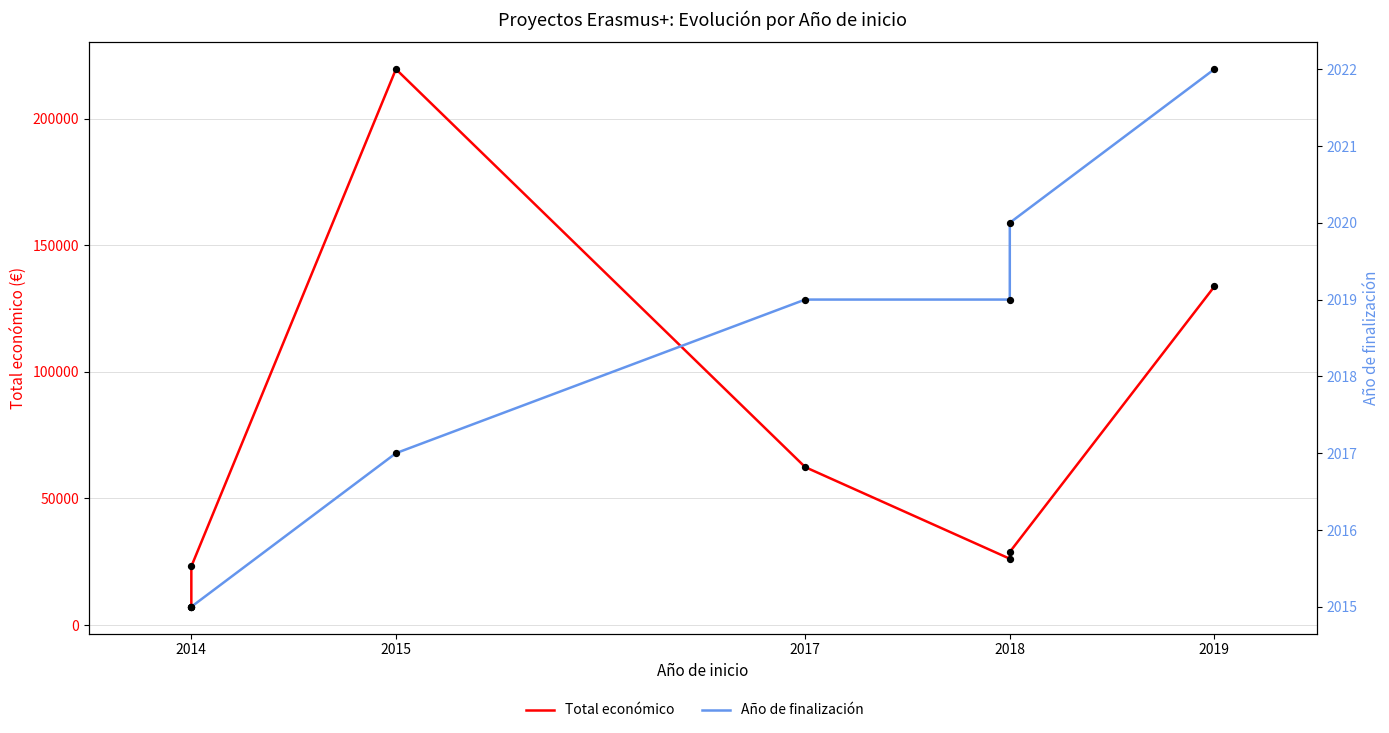

At how many categories does at least one series exceed 45611?

3